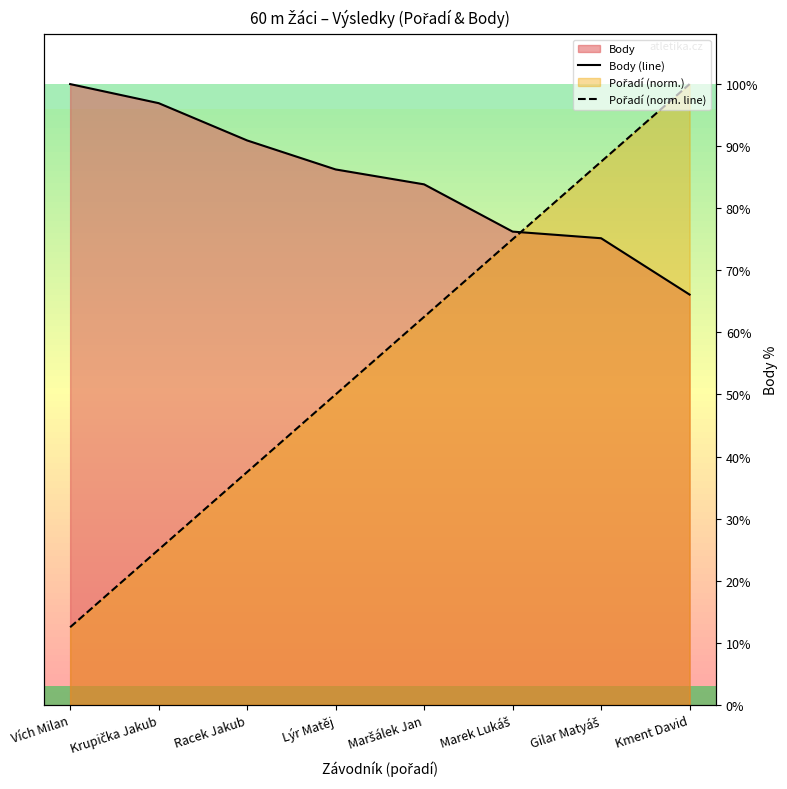

Reading left to right, list all the values displayed in this chart.

Body (line): Vích Milan=749.0	Krupička Jakub=726.0	Racek Jakub=681.0	Lýr Matěj=646.0	Maršálek Jan=628.0	Marek Lukáš=571.0	Gilar Matyáš=563.0	Kment David=495.0
Pořadí (norm. line): Vích Milan=93.6	Krupička Jakub=187.2	Racek Jakub=280.9	Lýr Matěj=374.5	Maršálek Jan=468.1	Marek Lukáš=561.8	Gilar Matyáš=655.4	Kment David=749.0